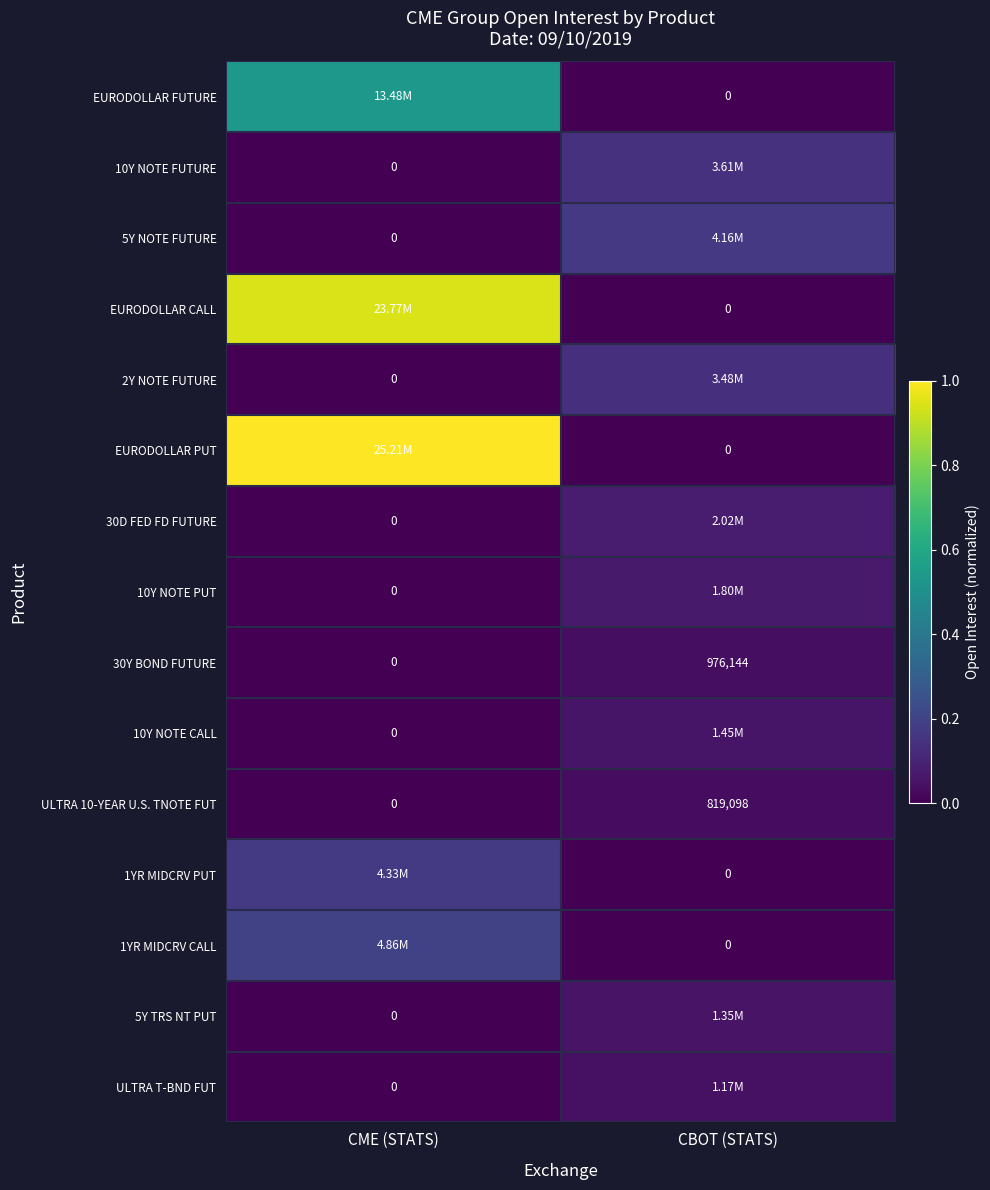

Count the number of categories in the chart.

2